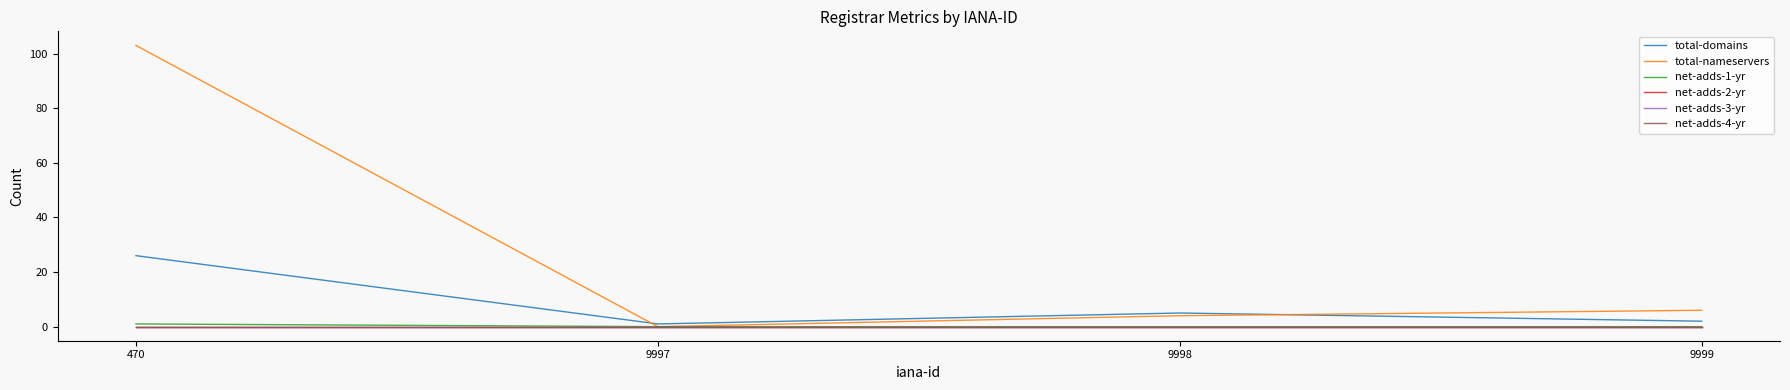

Does the chart have visible grid lines?

No